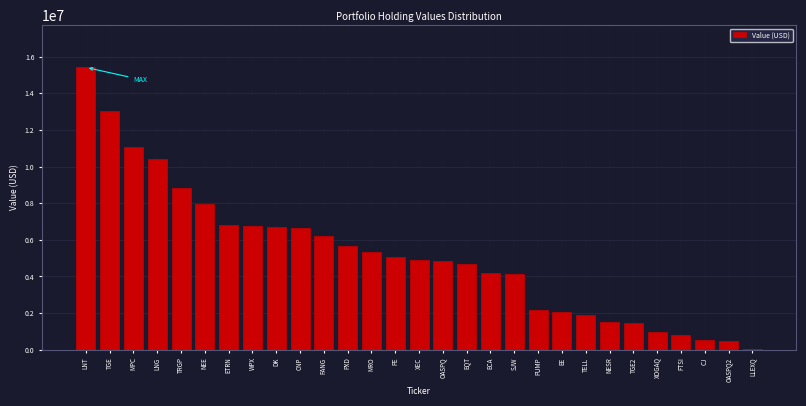

Which has a higher value, EE or MRO?

MRO